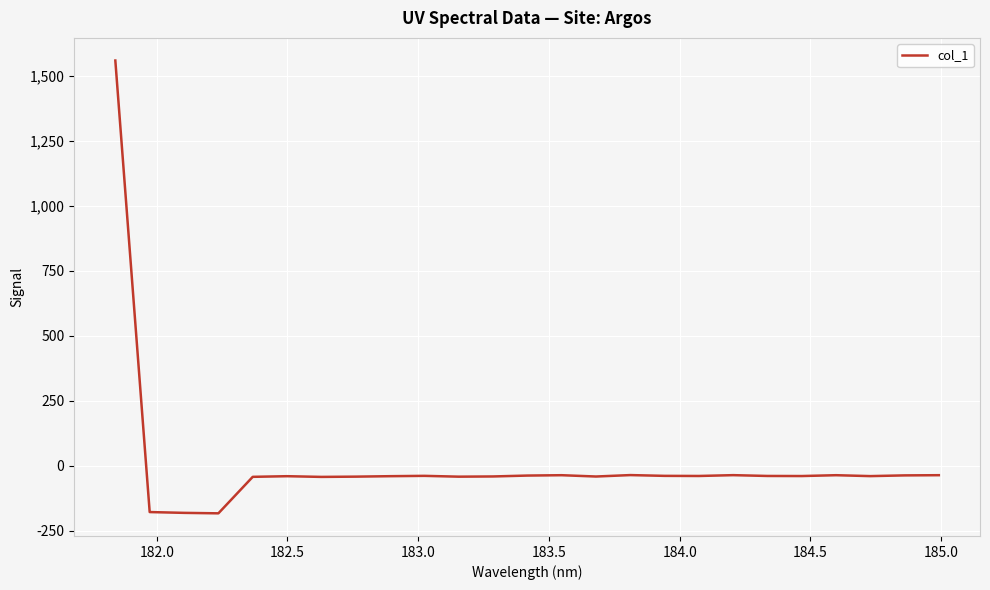

What is the maximum value shown in the chart?

1558.5